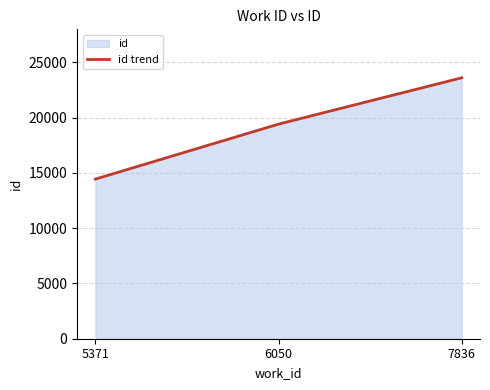

How many lines are shown in the chart?

1